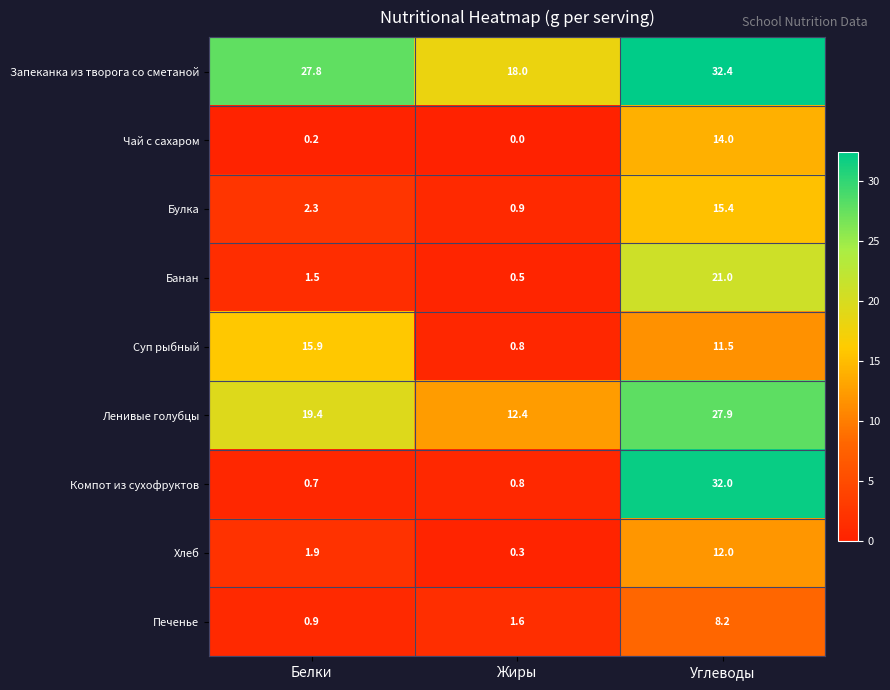

True or false: Булка has a value of 25.1 at Углеводы.

False